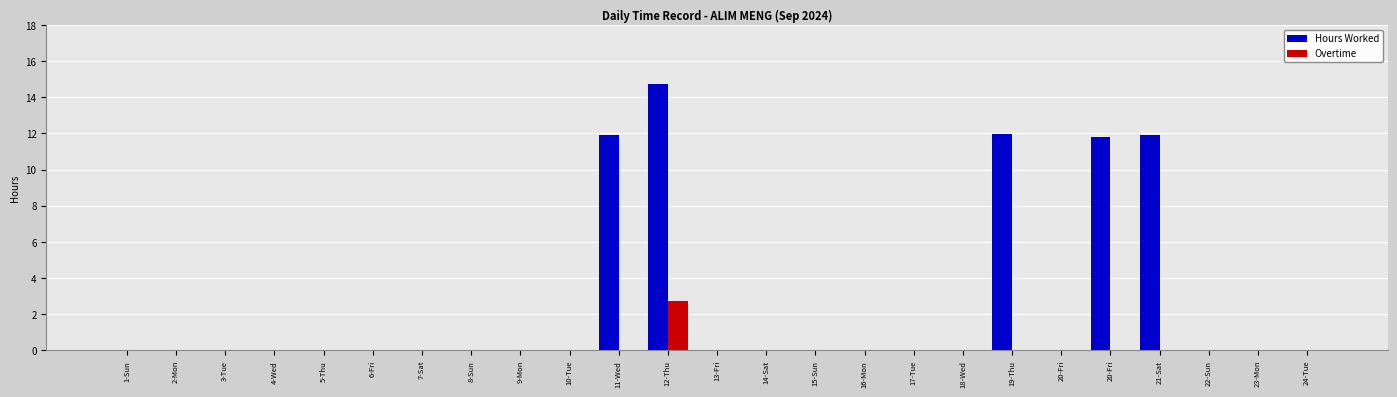

What are all the series names shown in the legend?

Hours Worked, Overtime